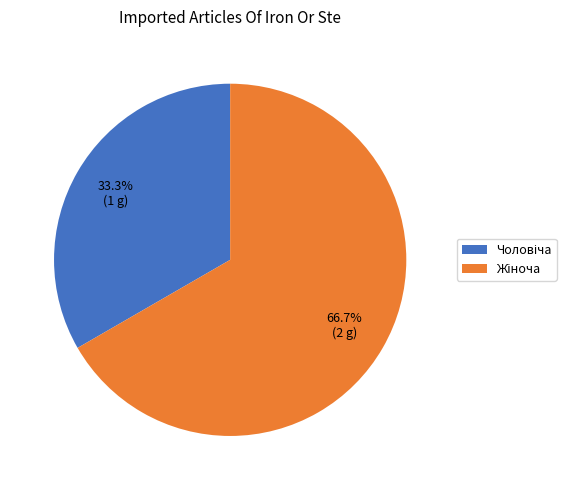

Is there any slice that represents more than half of the pie?

Yes